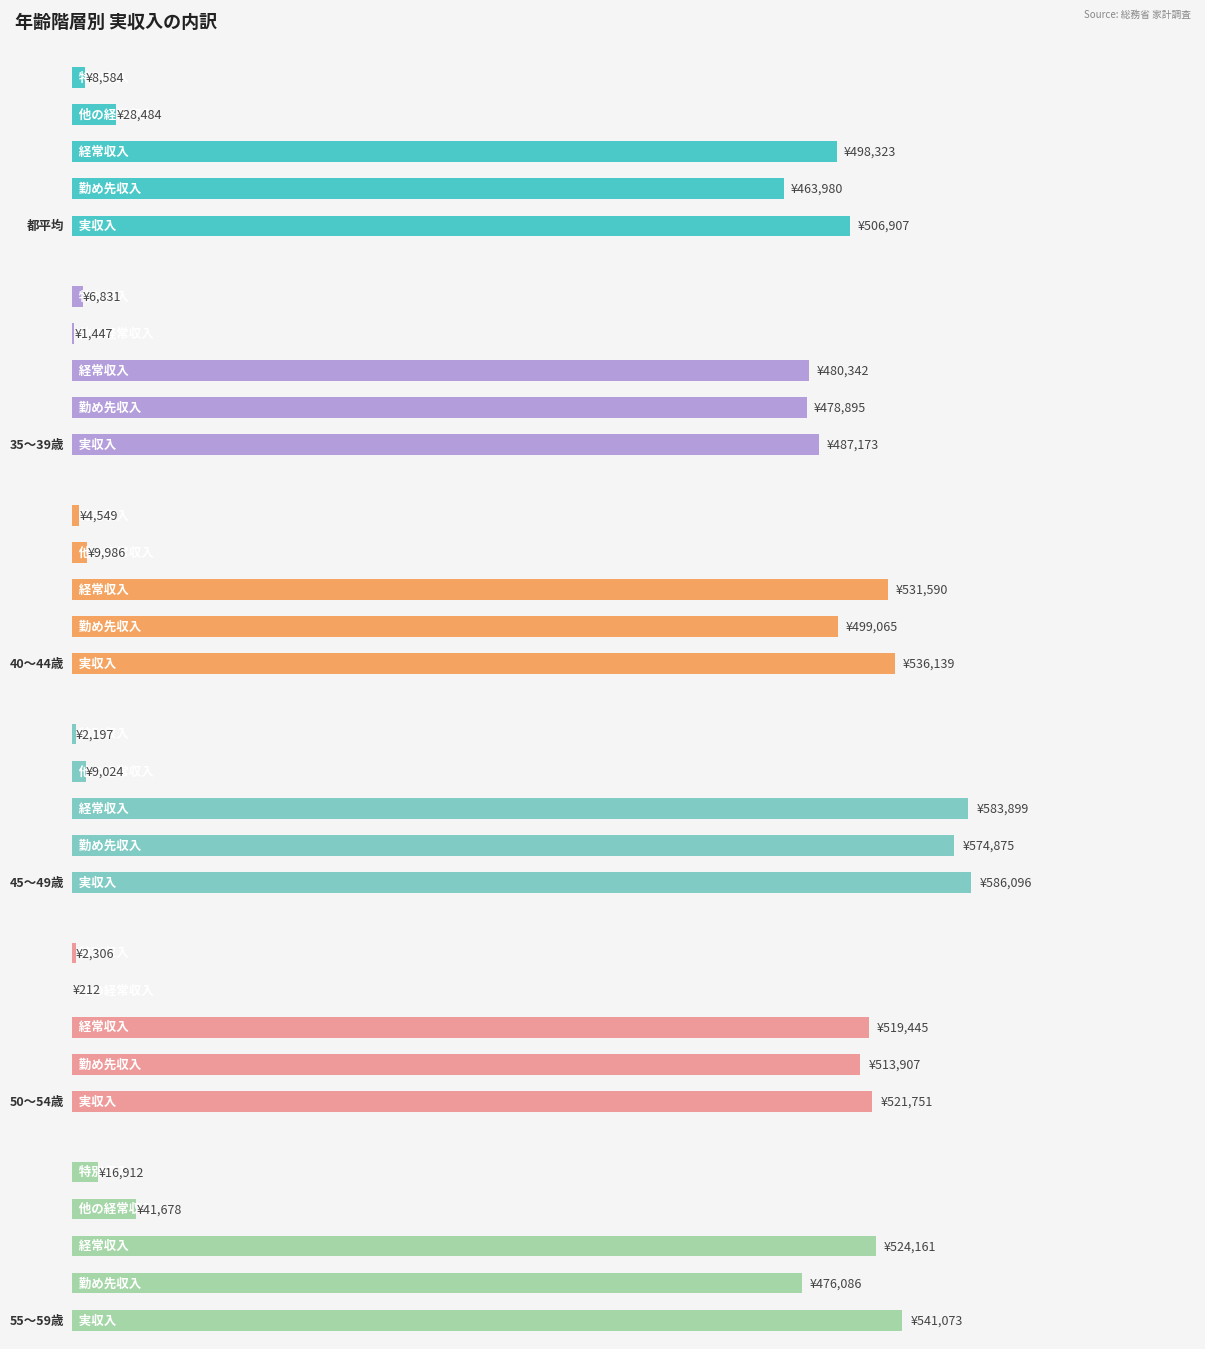

What is the smallest value displayed?

212